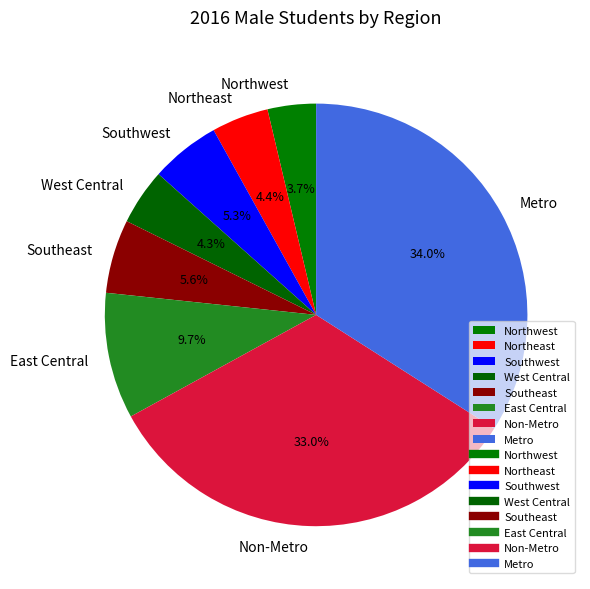

Approximately how many times larger is the value at East Central compared to Metro?

0.3